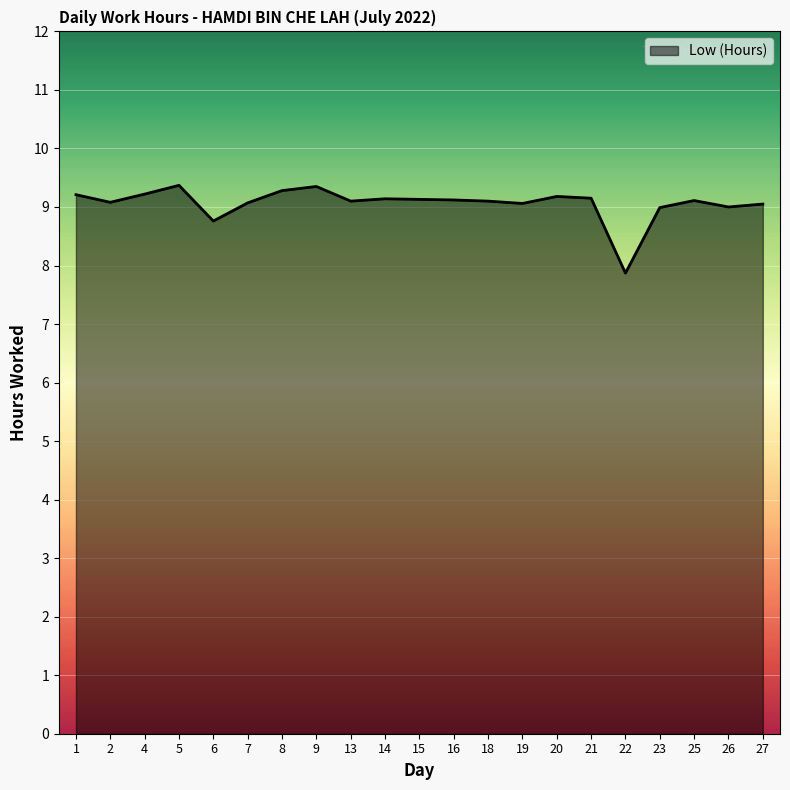

Which category has the lowest value across all series?

22